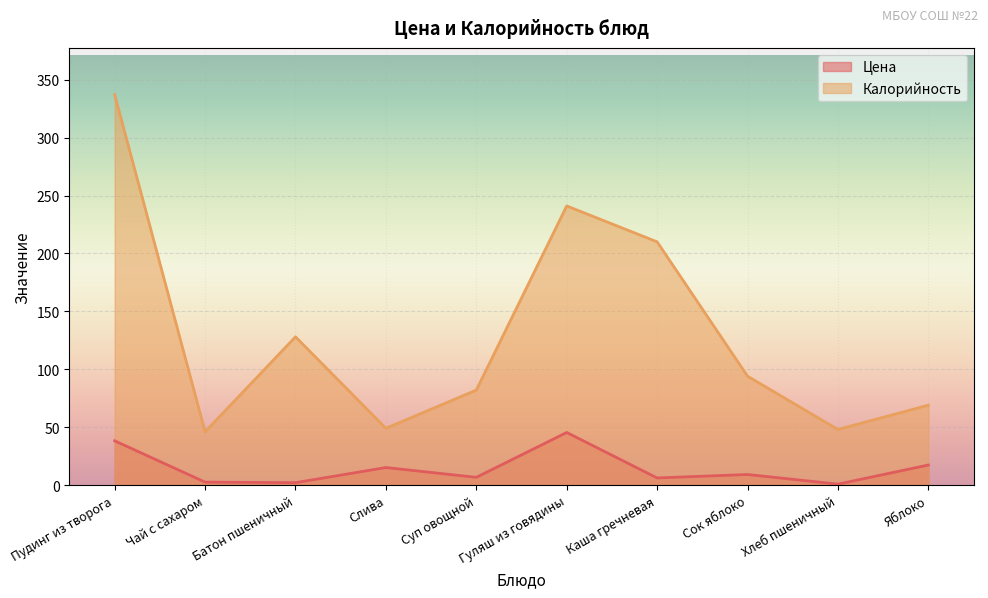

Which has a higher value, Батон пшеничный or Суп овощной?

Суп овощной